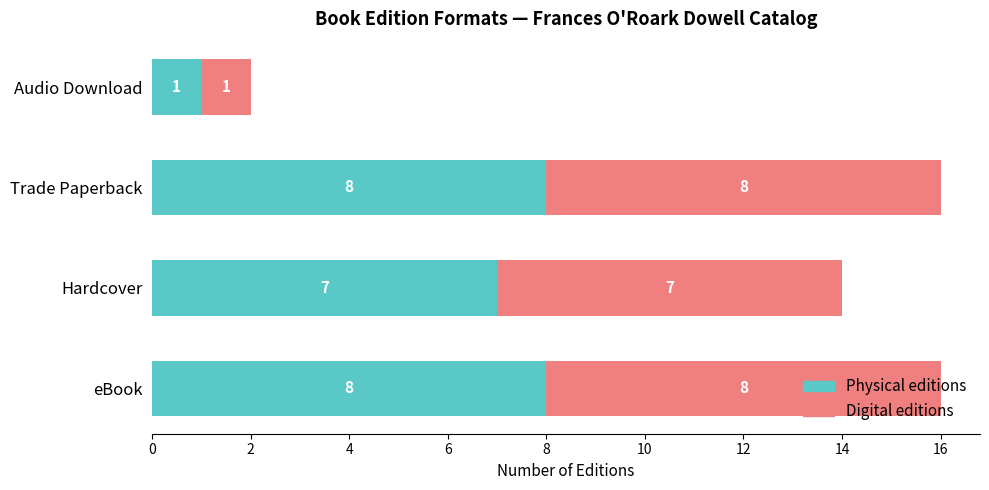

The value of Physical editions at Audio Download is 2. True or false?

False